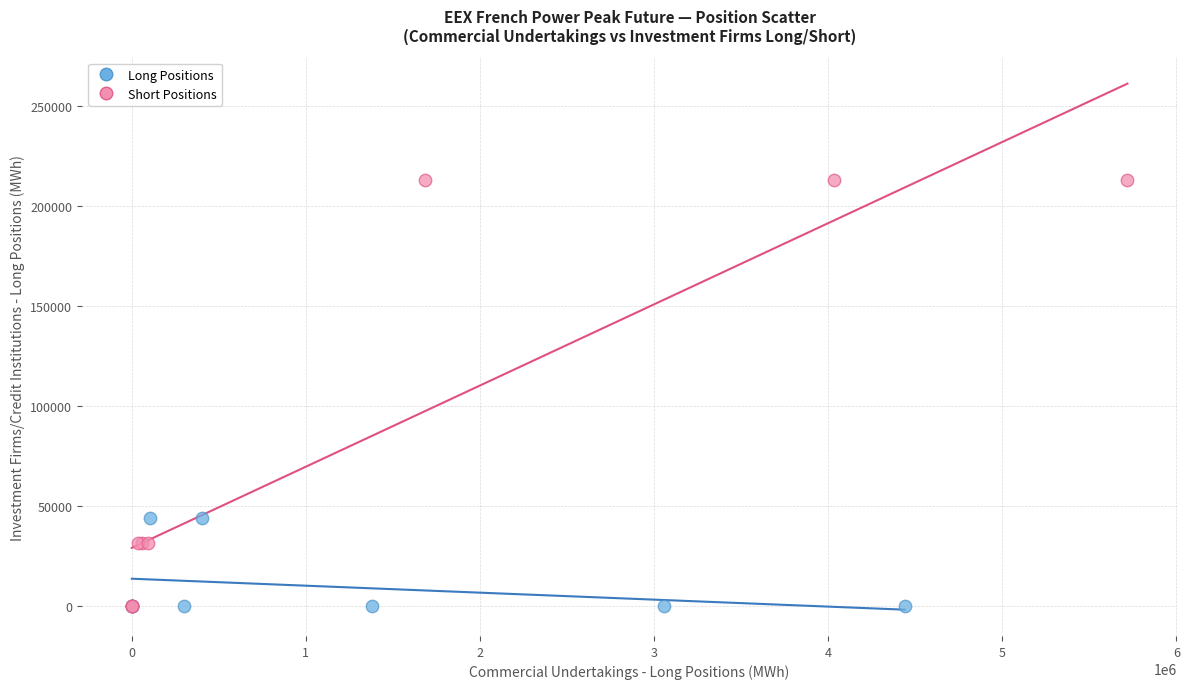

Which series has the largest Y range (max minus min)?

Short Positions